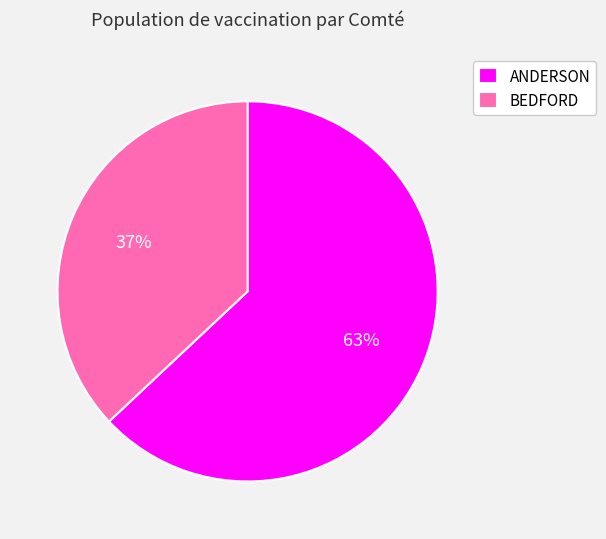

Rank the categories by value from highest to lowest.

ANDERSON, BEDFORD